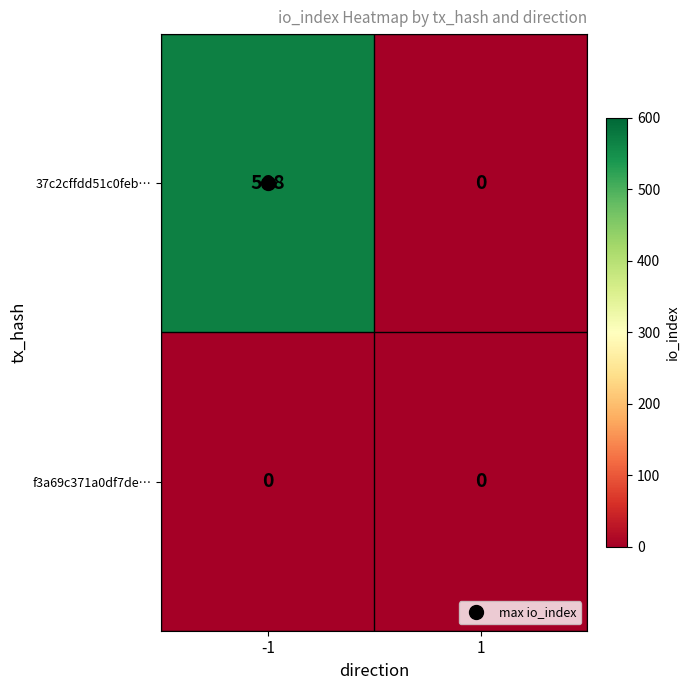

List the series in order of their overall mean, lowest first.

f3a69c371a0df7de…, 37c2cffdd51c0feb…